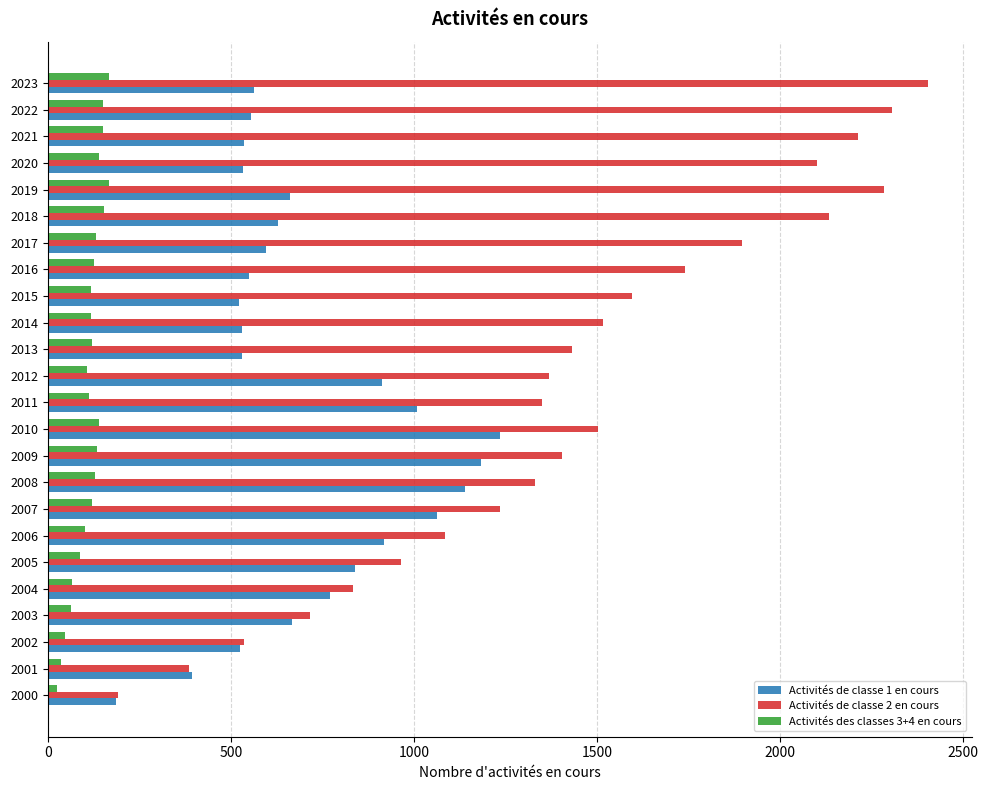

Which series has the largest total across all categories?

Activités de classe 2 en cours